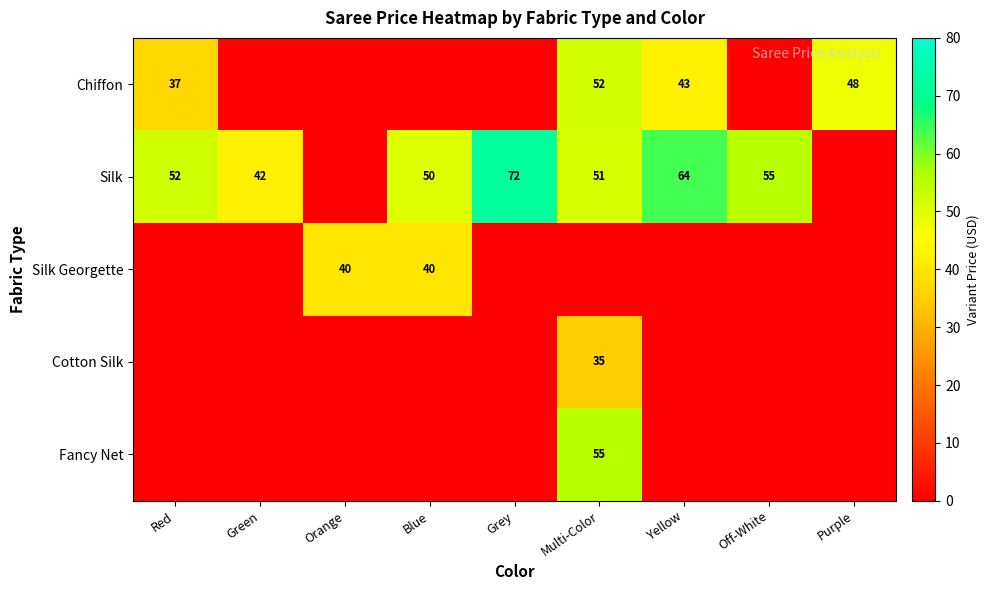

Which category has the highest value in the Silk Georgette series?

Orange